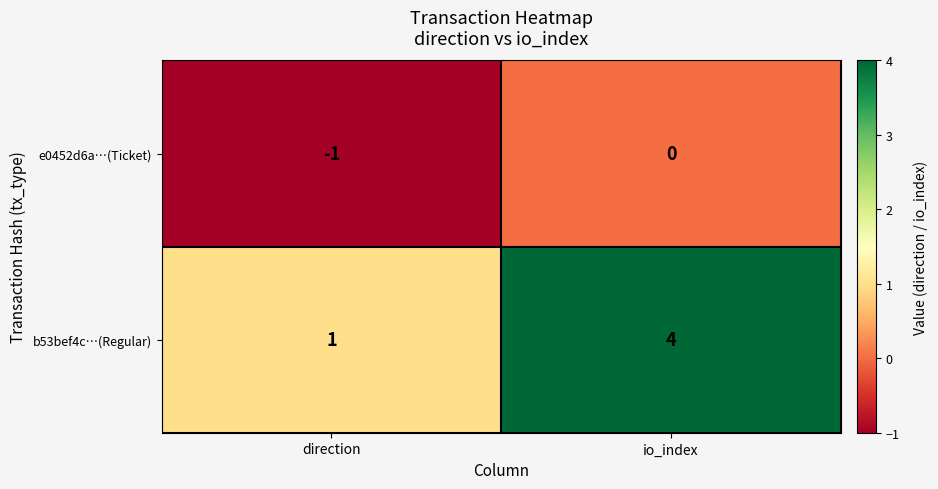

Which category has the highest value in the b53bef4c…(Regular) series?

io_index